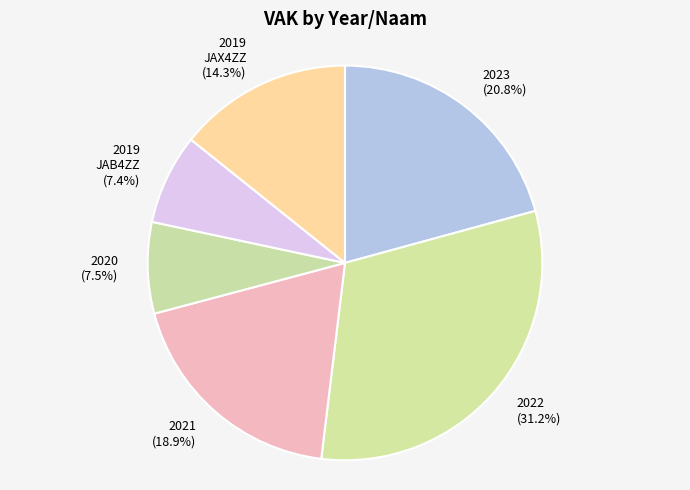

What is the ratio of the value at 2019 JAX4ZZ (14.3%) to the value at 2023 (20.8%)?

0.7